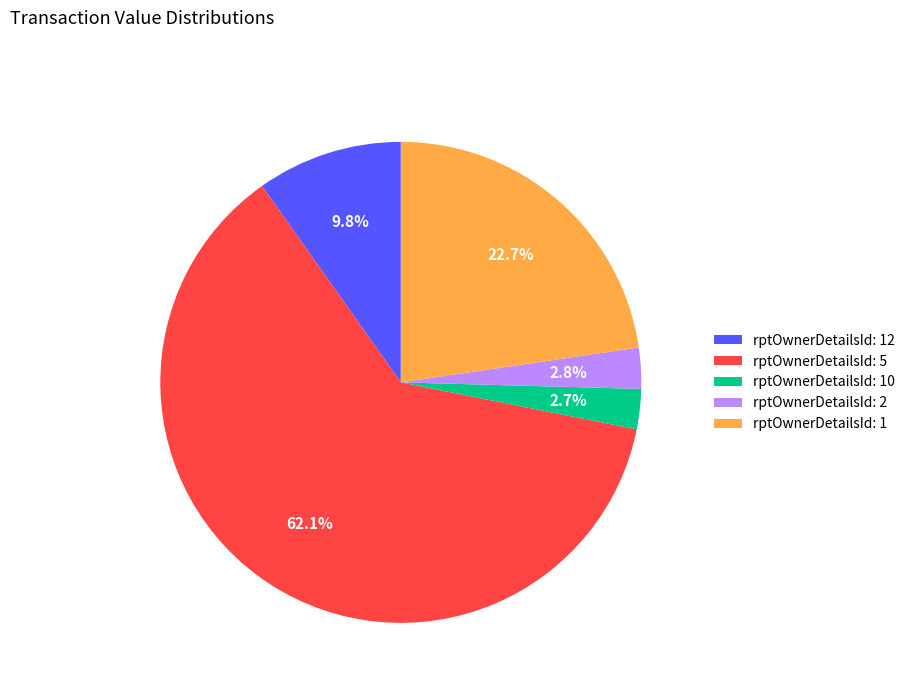

Which category has the biggest portion of the pie?

rptOwnerDetailsId: 5